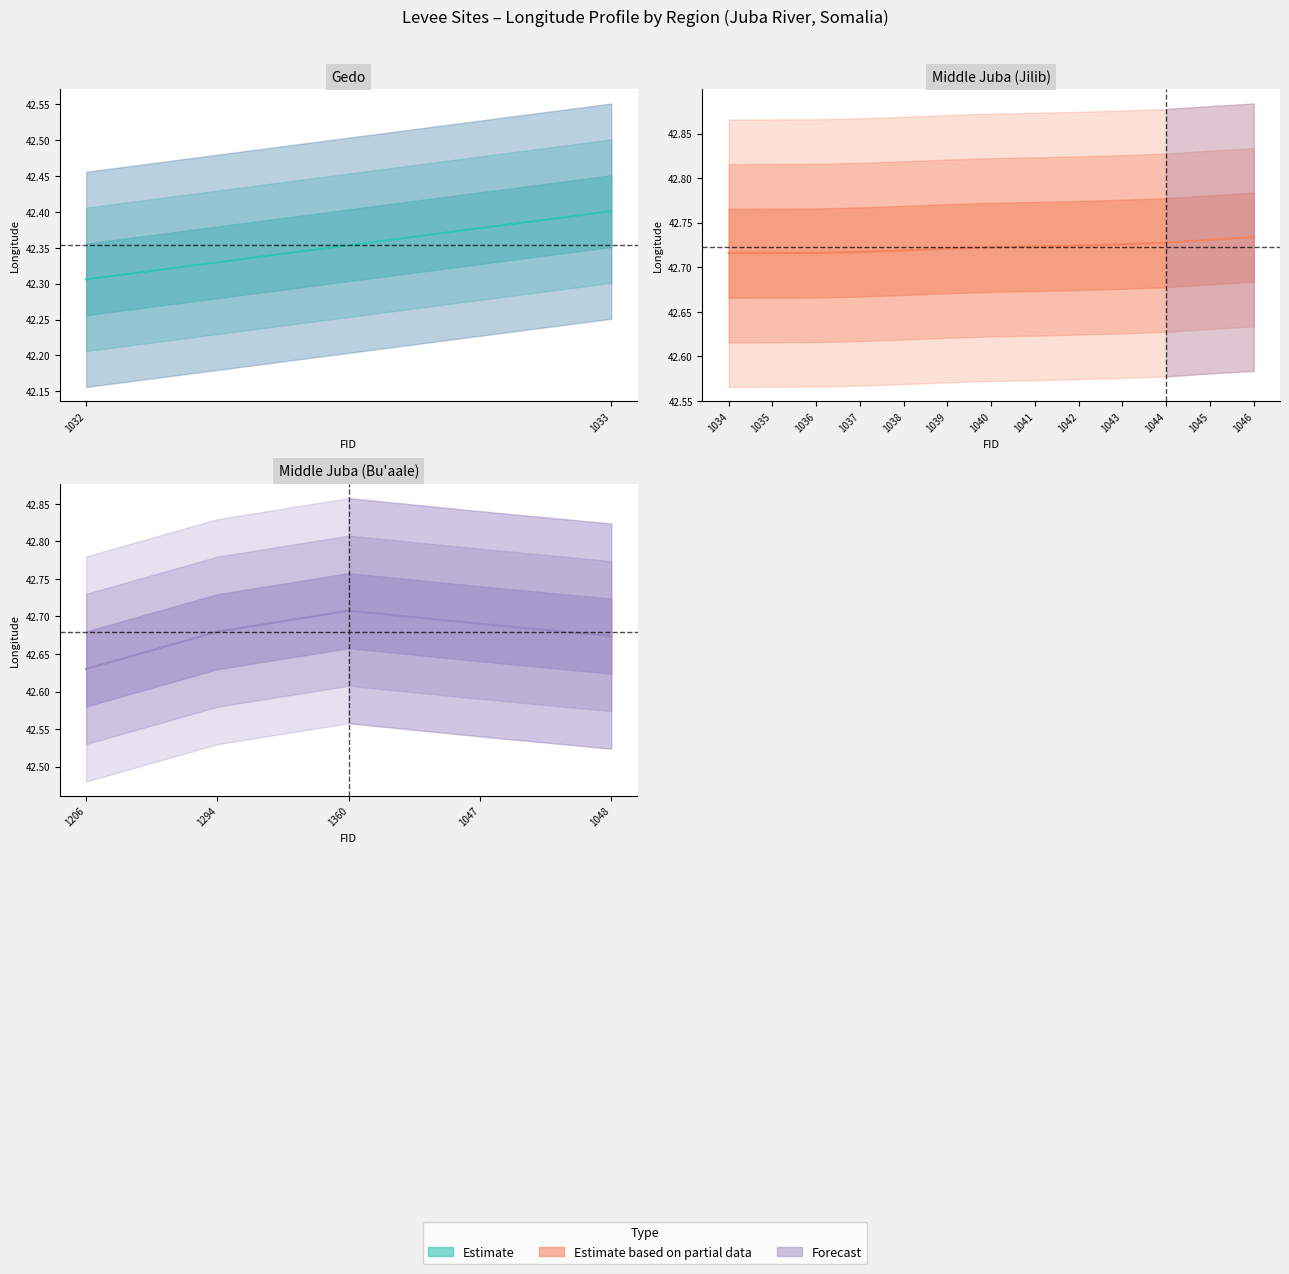

What is the sum of all Longitude values?

853.5